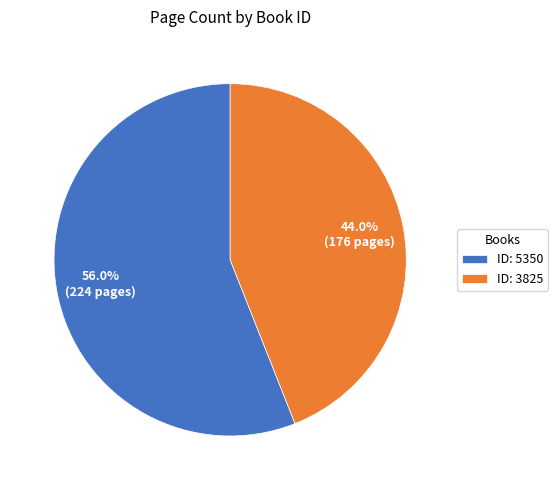

Rank the categories by value from lowest to highest.

ID: 3825, ID: 5350